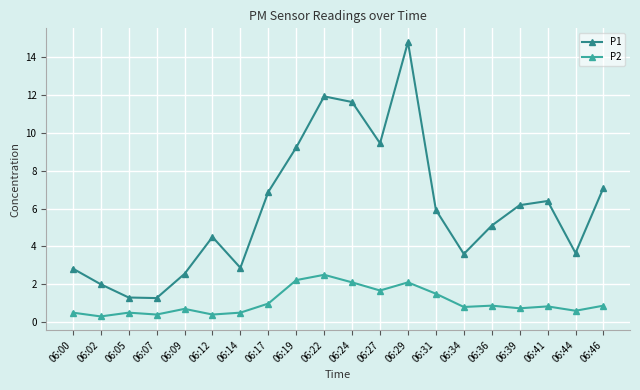

What is the greatest value displayed?

14.8